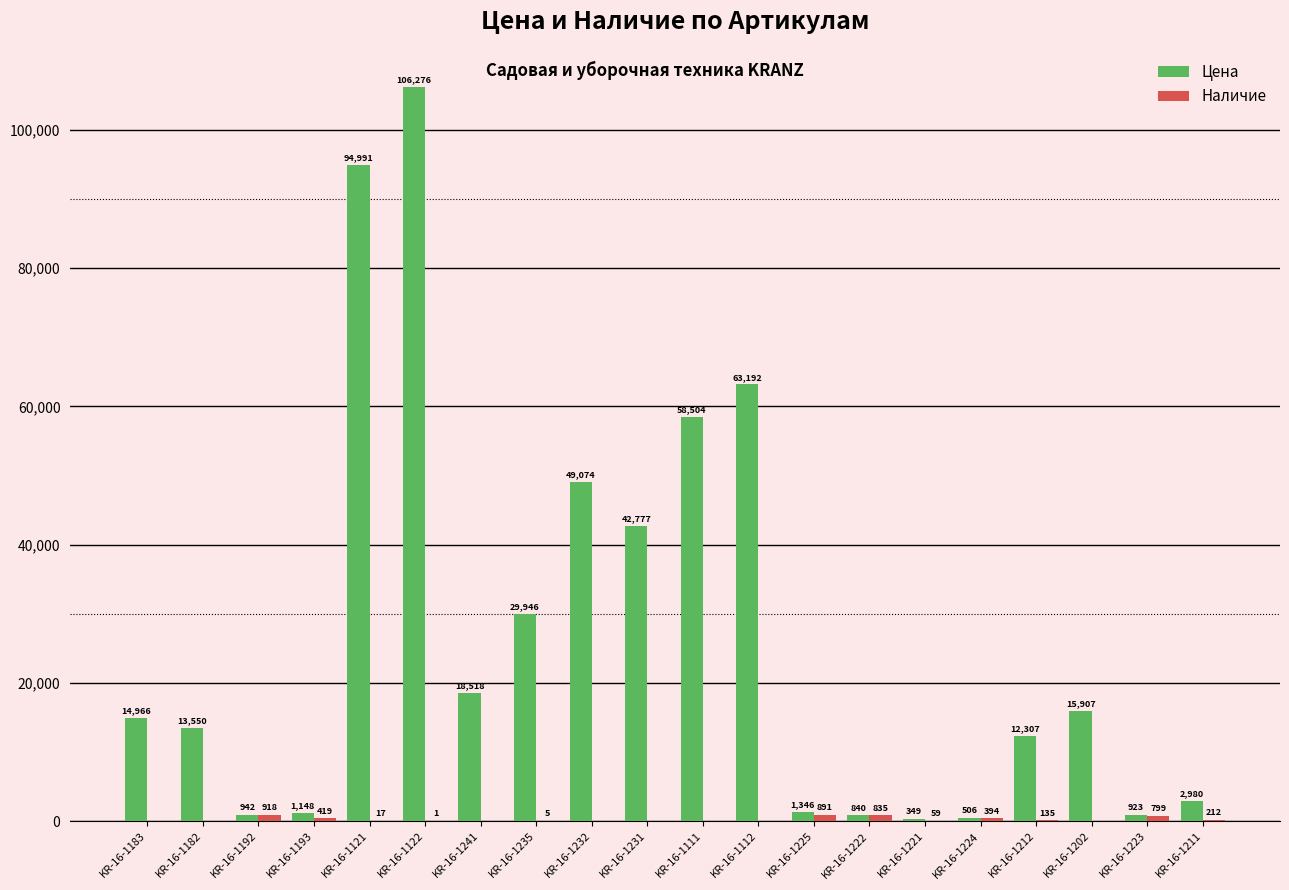

Which category has the highest value across all series?

KR-16-1122